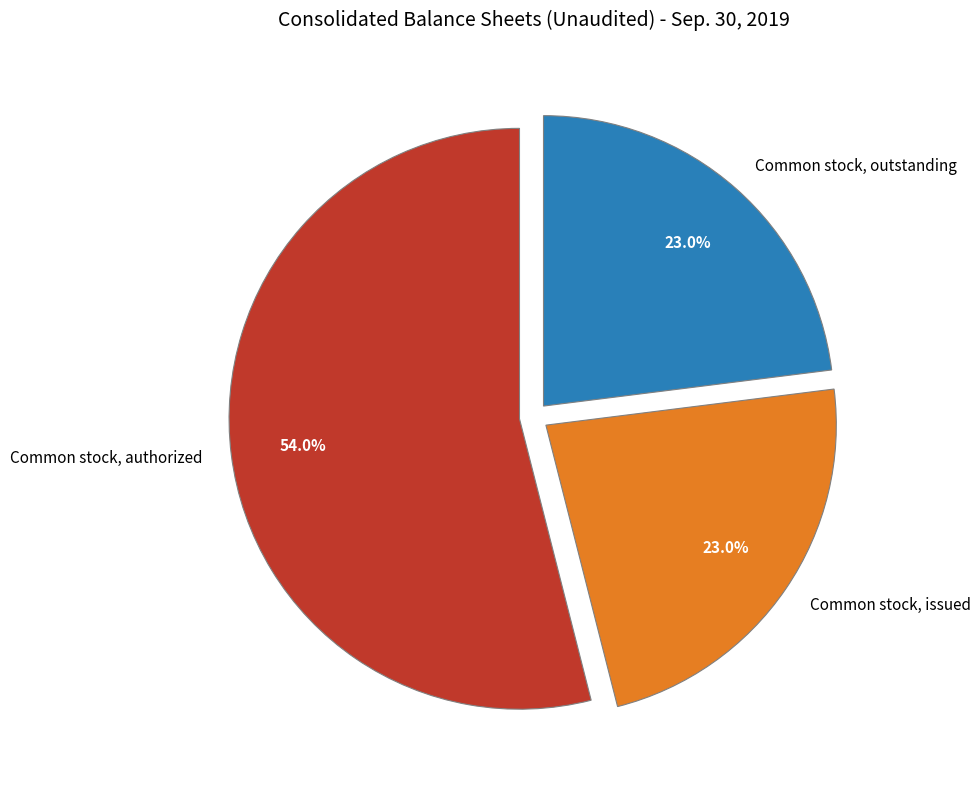

To the nearest percent, what percentage of the pie is Common stock, authorized?

54%